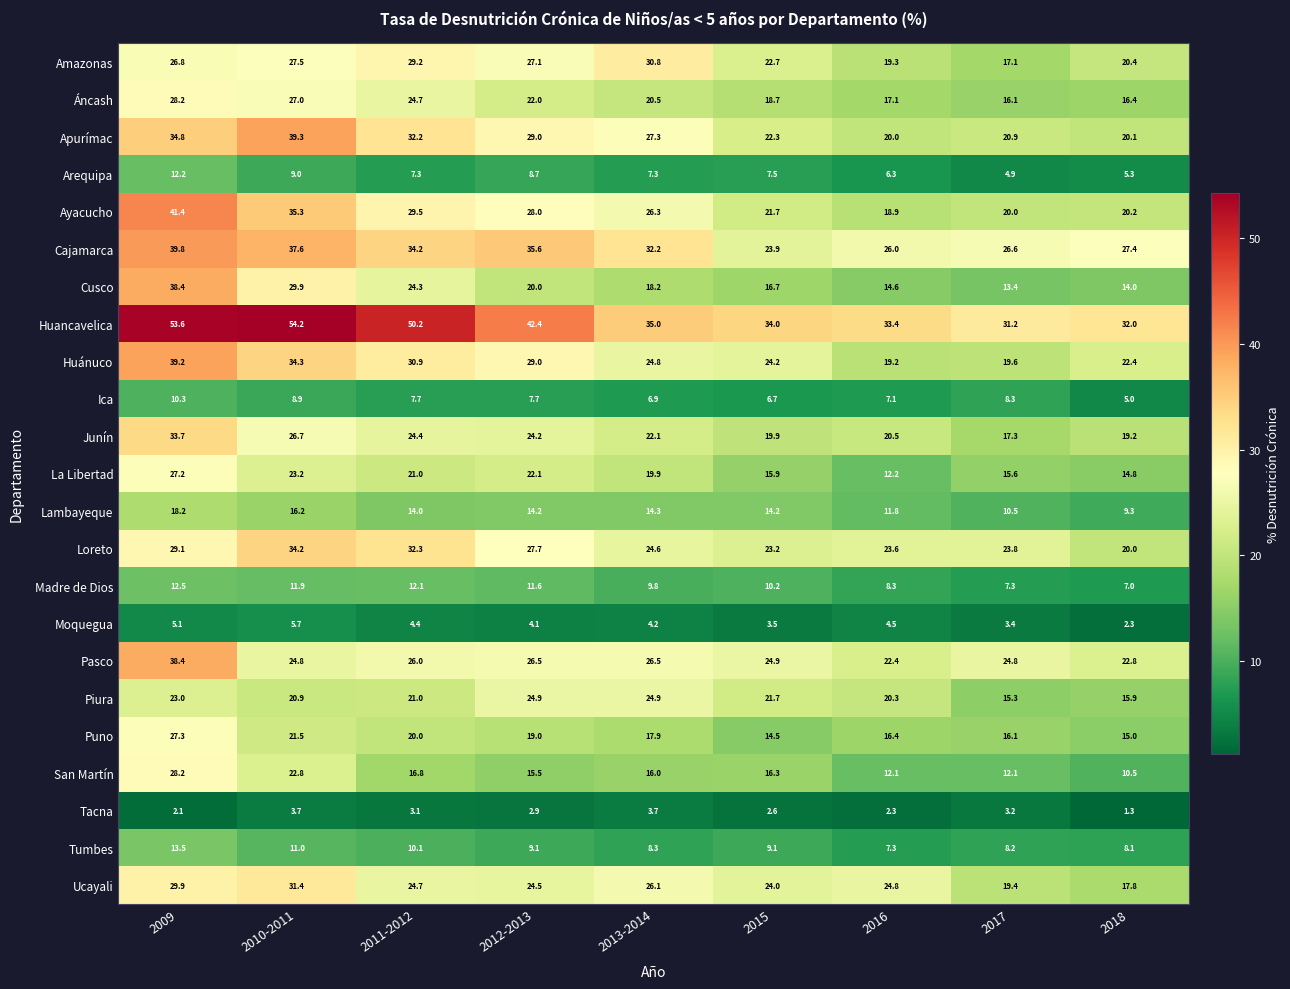

Rank the categories by Junín value from highest to lowest.

2009, 2010-2011, 2011-2012, 2012-2013, 2013-2014, 2016, 2015, 2018, 2017